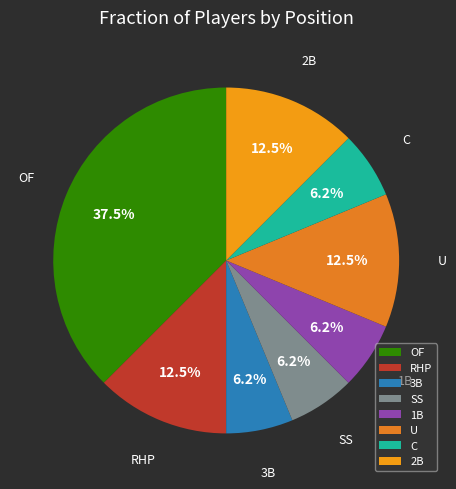

How many slices are in this pie chart?

8